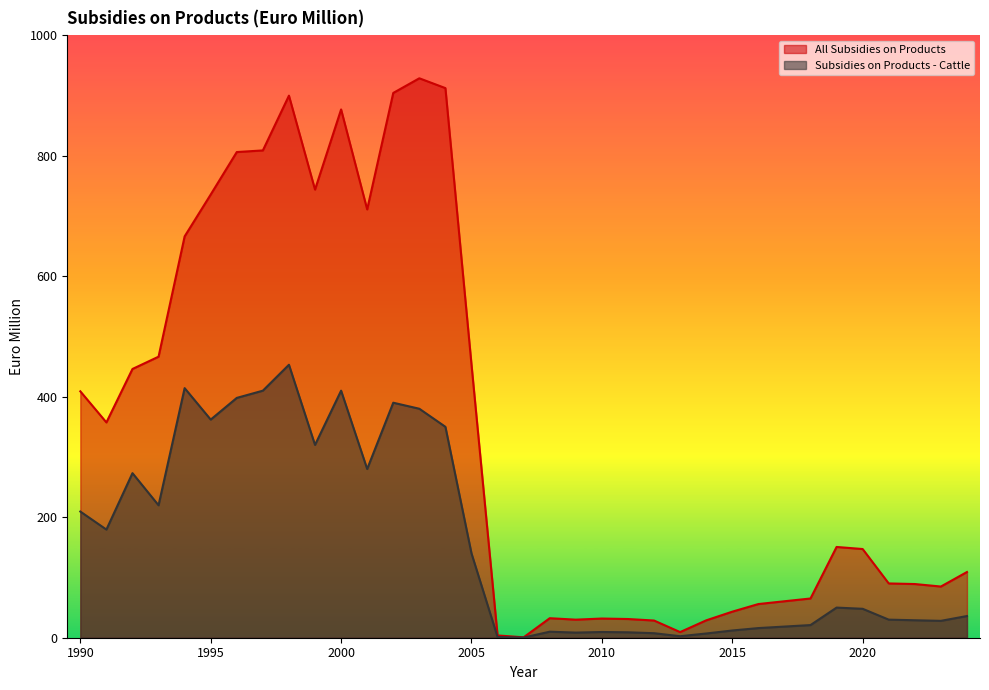

What is the minimum value shown in the chart?

0.3